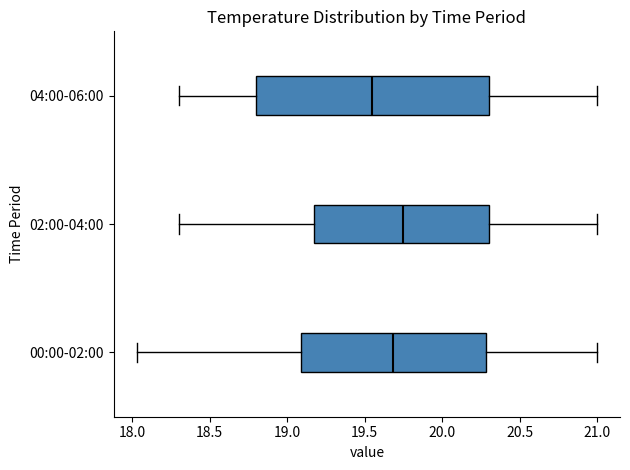

Where is the right edge of the box for 04:00-06:00 on the x-axis? The values are not printed on the chart, so give them approximately, as read against the axis.

20.30